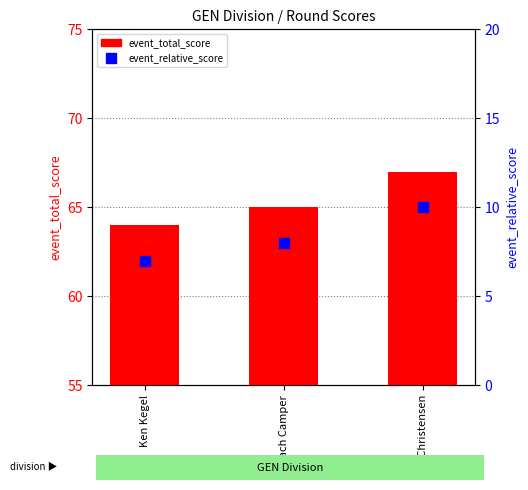

Which series has the largest total across all categories?

event_total_score